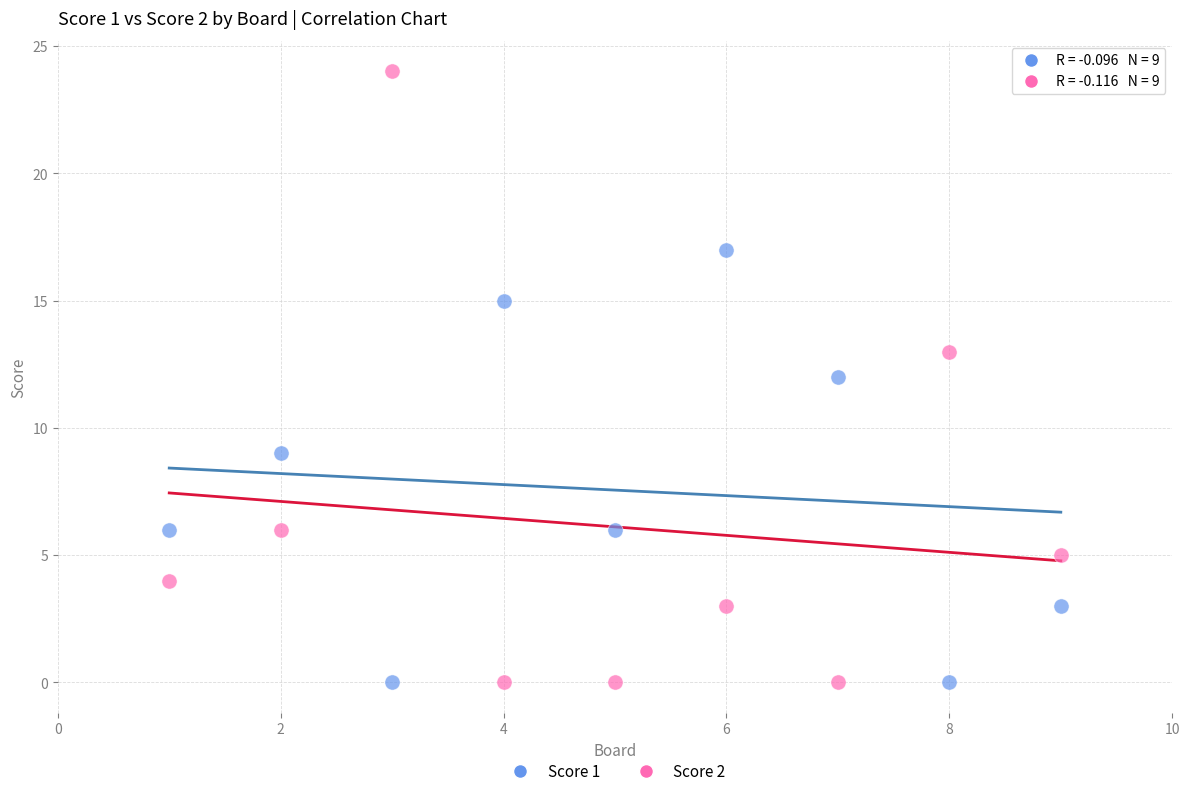

Which series reaches the maximum Y coordinate?

Score 2